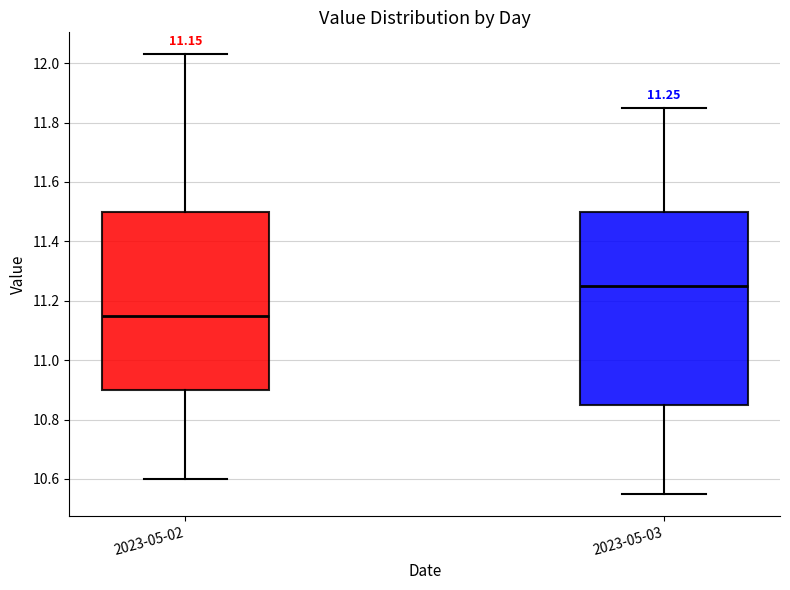

Comparing the boxes themselves (not the whiskers), which one is the tallest?

2023-05-03